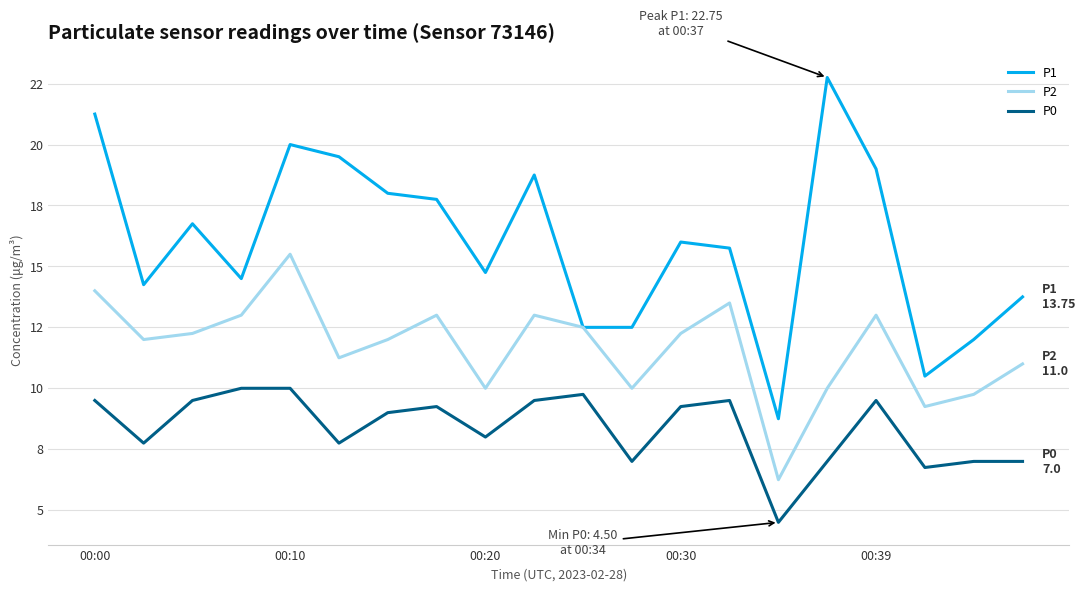

Is this an area chart (filled region under the line)?

No